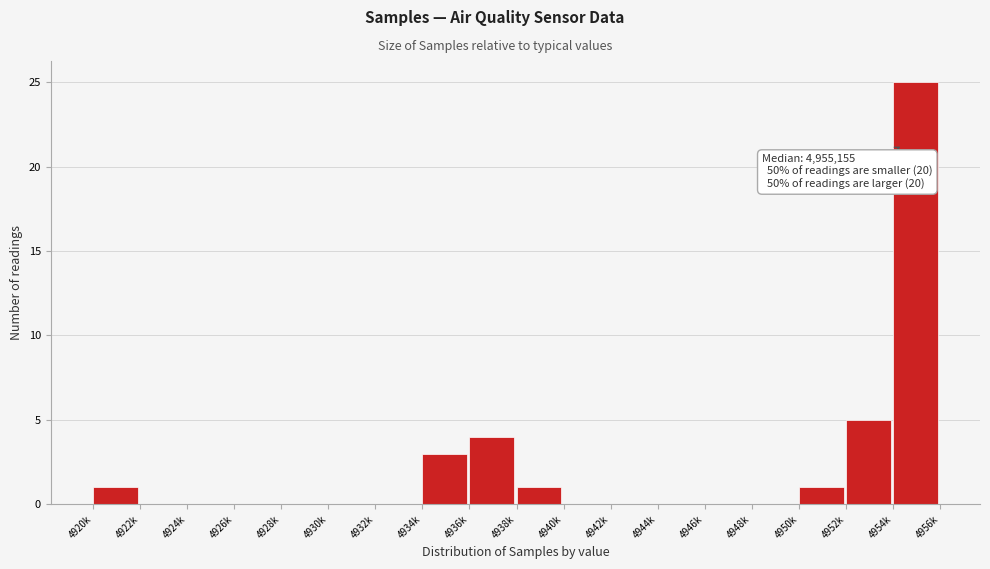

Reading left to right, transcribe all the data shown in this chart.

4920k=1	4922k=0	4924k=0	4926k=0	4928k=0	4930k=0	4932k=0	4934k=3	4936k=4	4938k=1	4940k=0	4942k=0	4944k=0	4946k=0	4948k=0	4950k=1	4952k=5	4954k=25